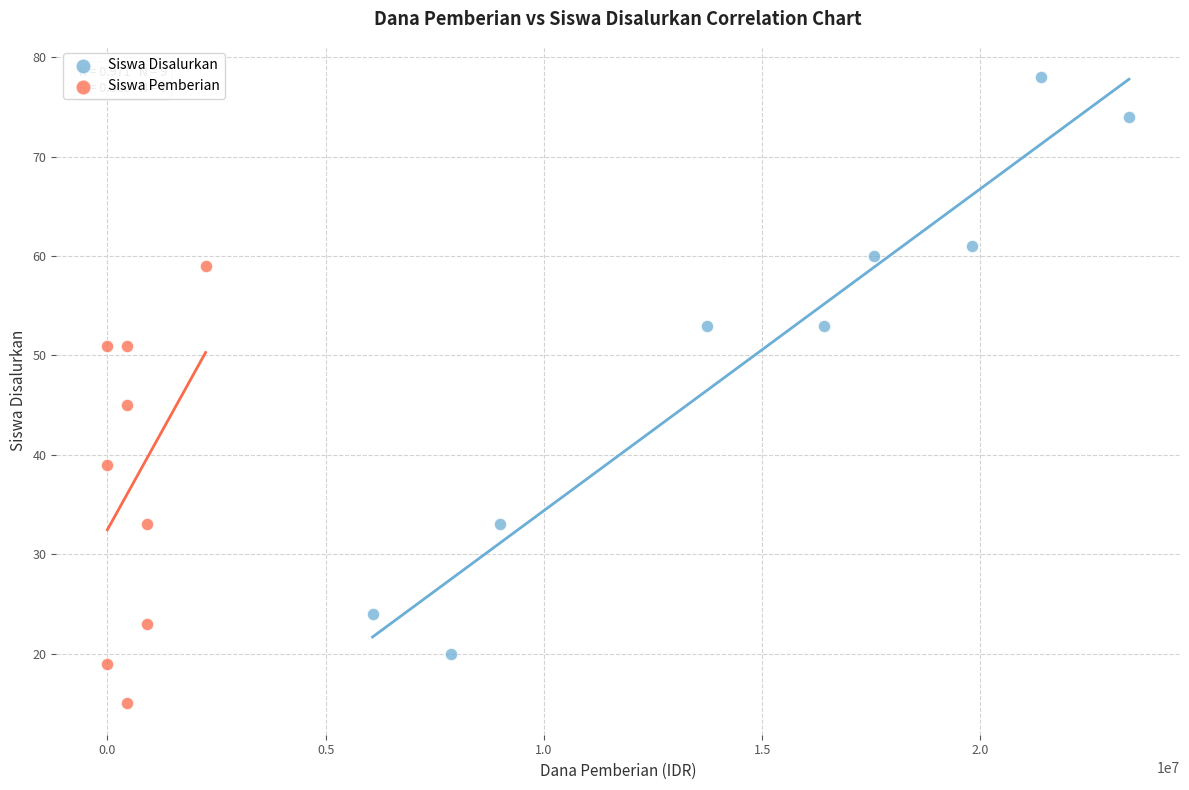

Which series has the widest spread of Y values?

Siswa Disalurkan